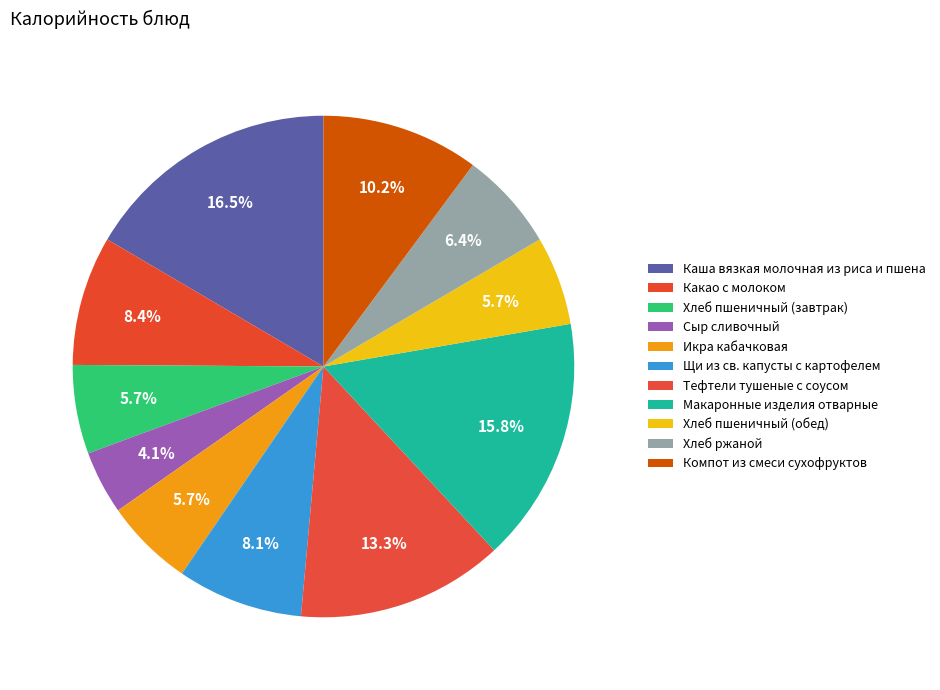

Is the sum of Хлеб пшеничный (обед) and Какао с молоком greater than half?

No